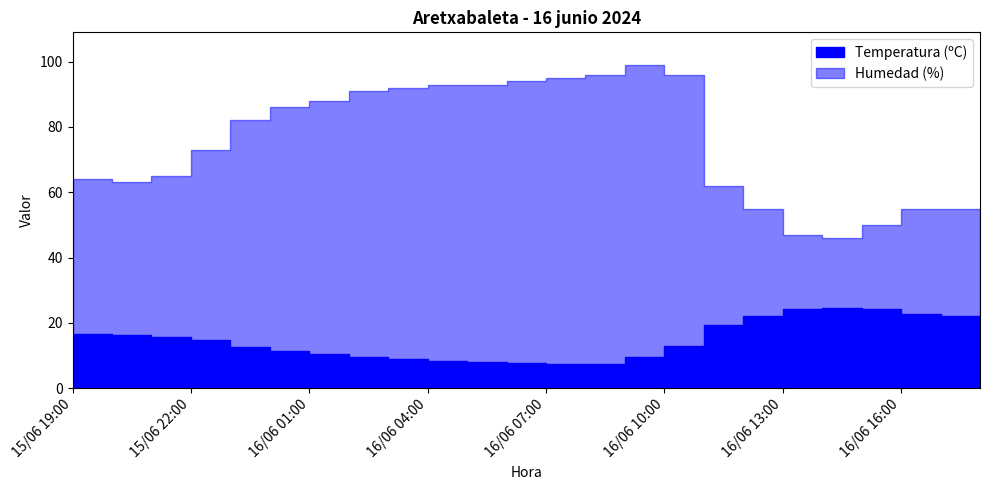

What is the minimum value shown in the chart?

7.5